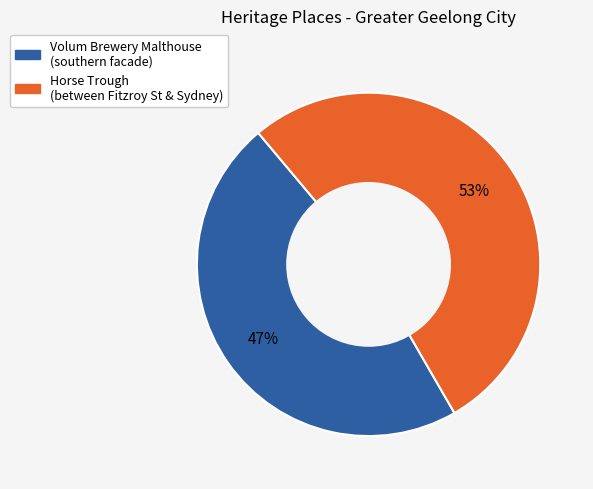

The Horse Trough (between Fitzroy St & Sydney) slice represents 63% of the pie. True or false?

False